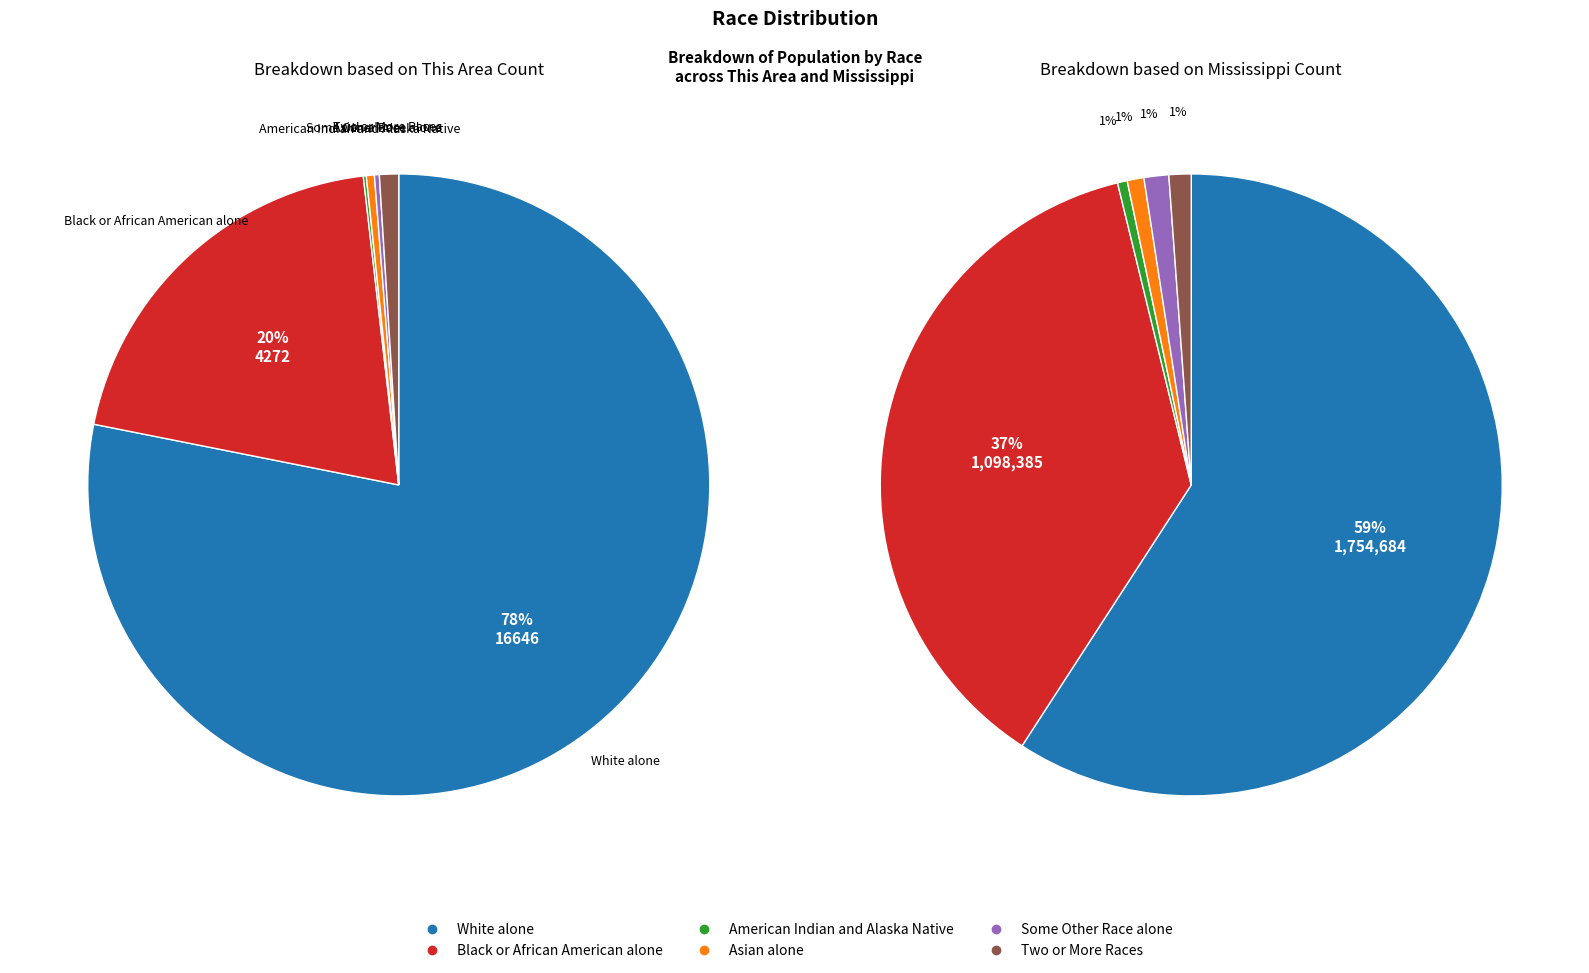

How many slices are in this pie chart?

6